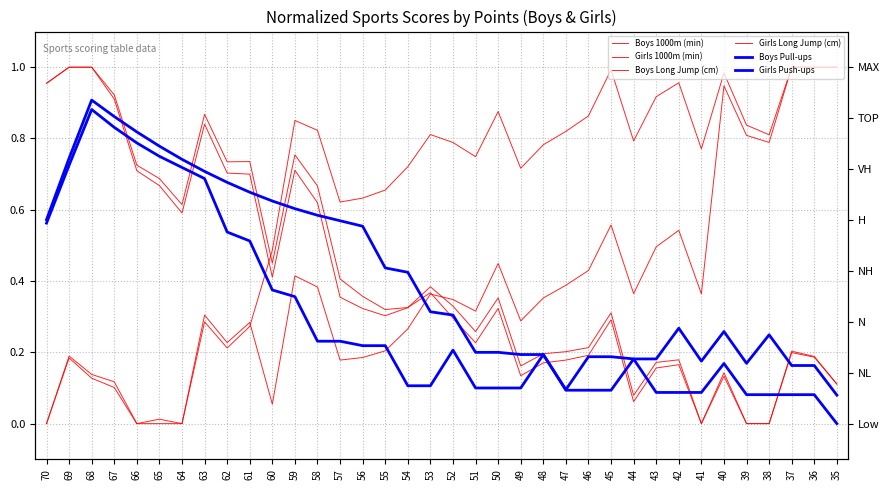

What are all the series names shown in the legend?

Boys 1000m (min), Girls 1000m (min), Boys Long Jump (cm), Girls Long Jump (cm), Boys Pull-ups, Girls Push-ups